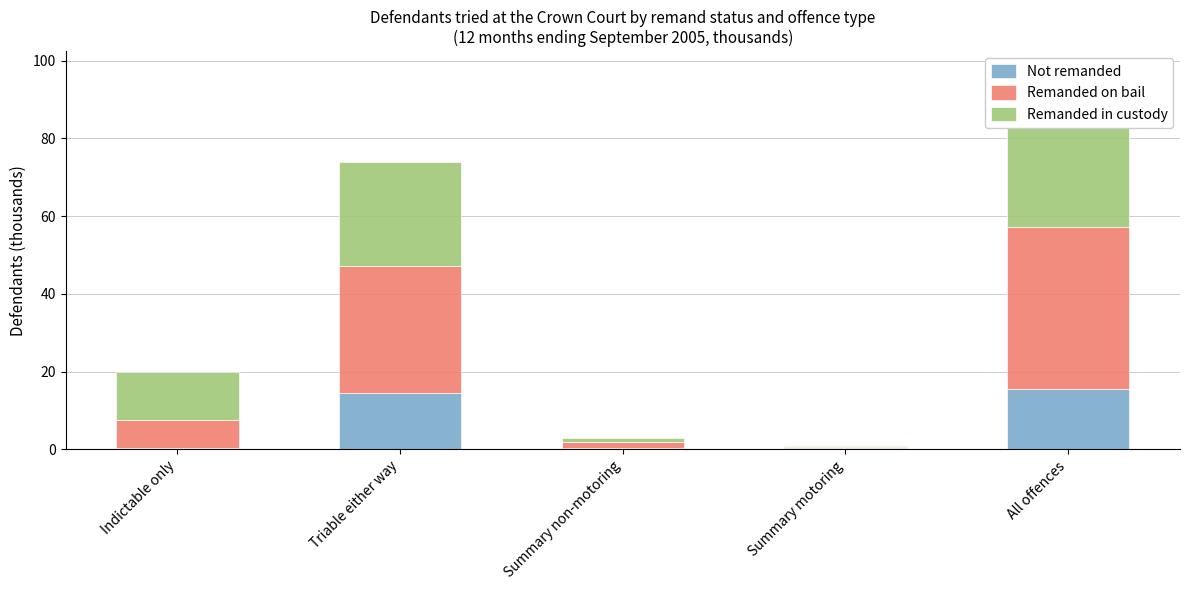

How many series are shown in this chart?

3